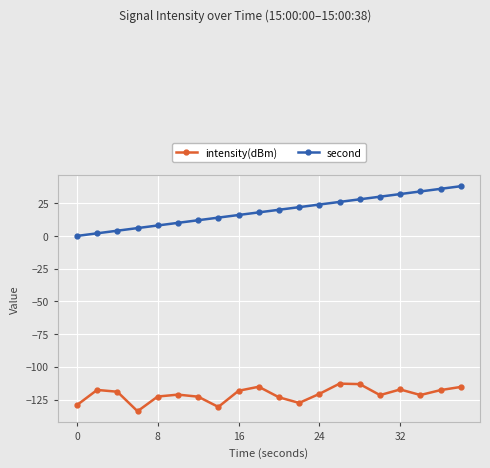

True or false: second and intensity(dBm) intersect in this chart.

False